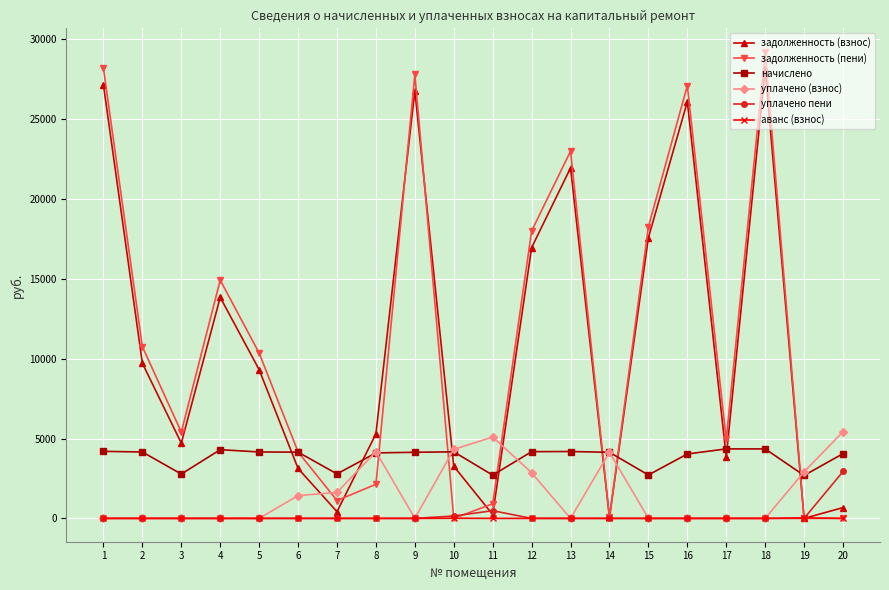

True or false: начислено and задолженность (пени) intersect in this chart.

True